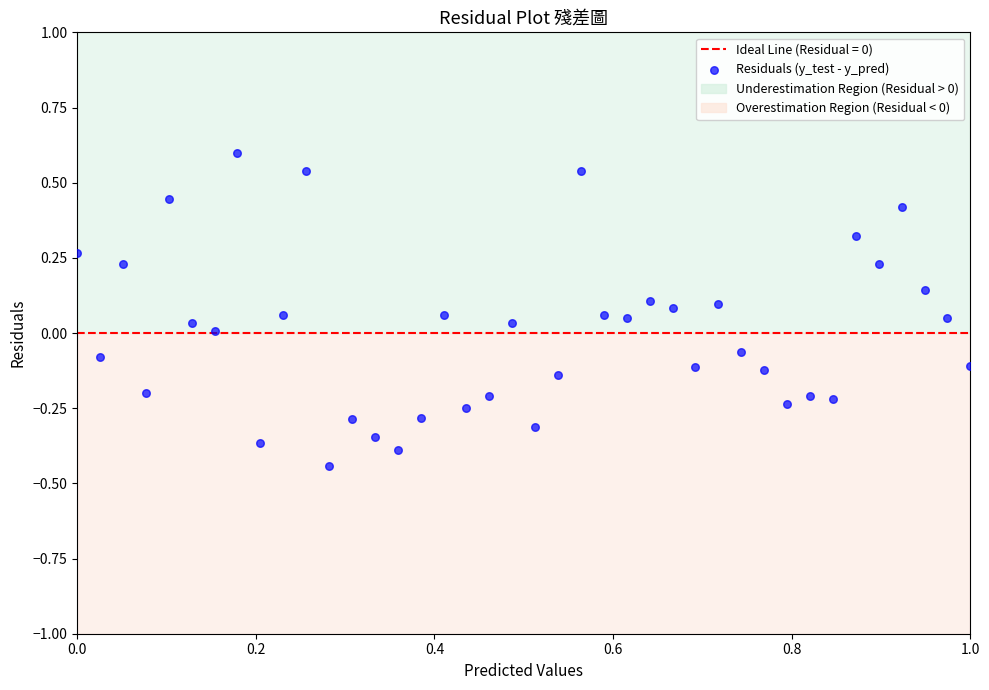

What is the range of Y values (max minus min)?

1.0